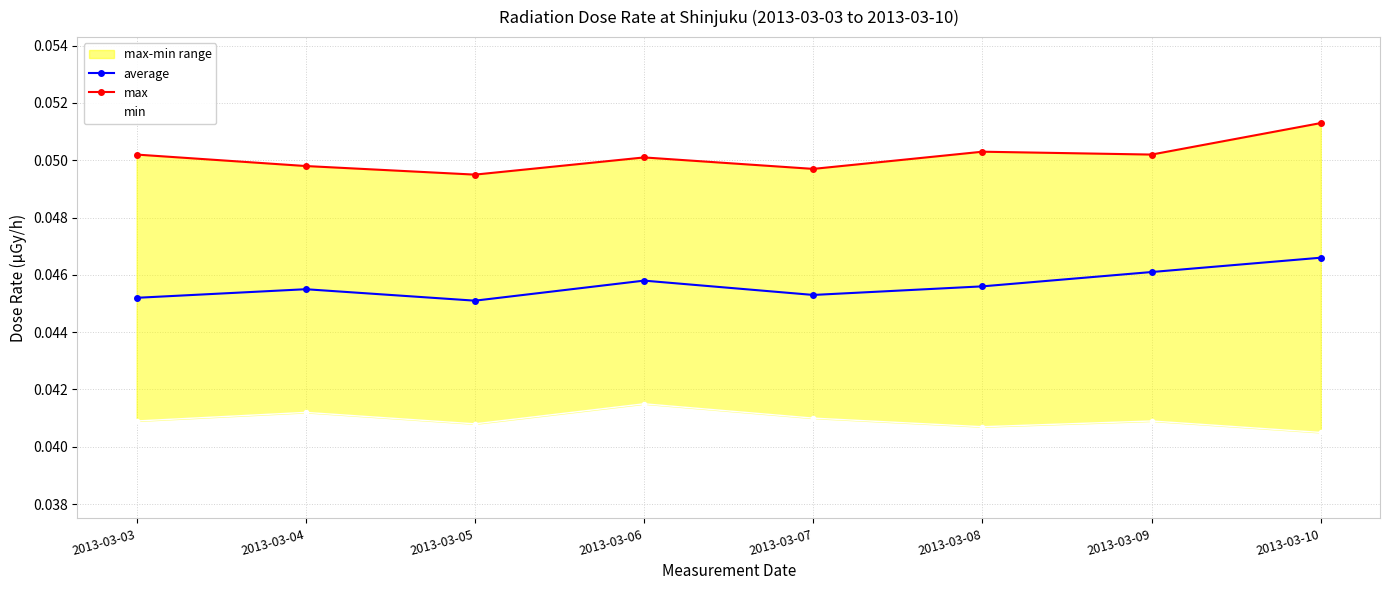

True or false: average and min intersect in this chart.

False